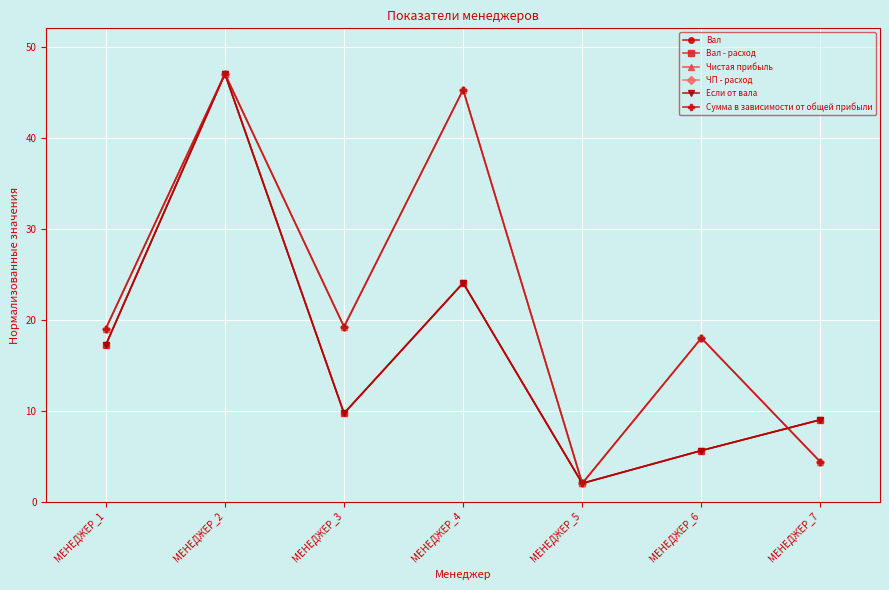

Rank the series at МЕНЕДЖЕР_5 from highest to lowest value.

Вал, Вал - расход, Чистая прибыль, ЧП - расход, Если от вала, Сумма в зависимости от общей прибыли